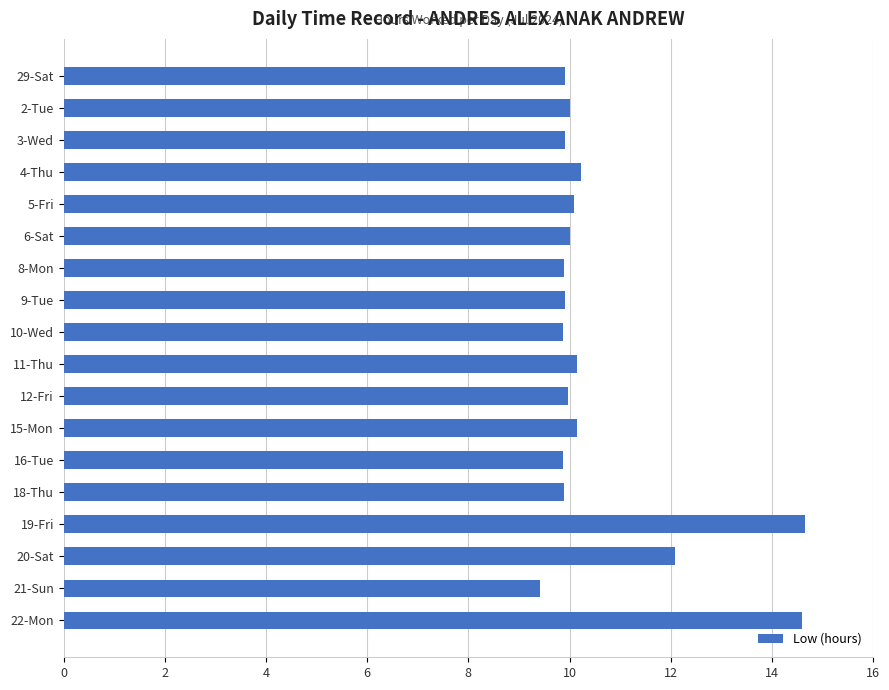

Is it true that the value at 5-Fri is 10.1?

True